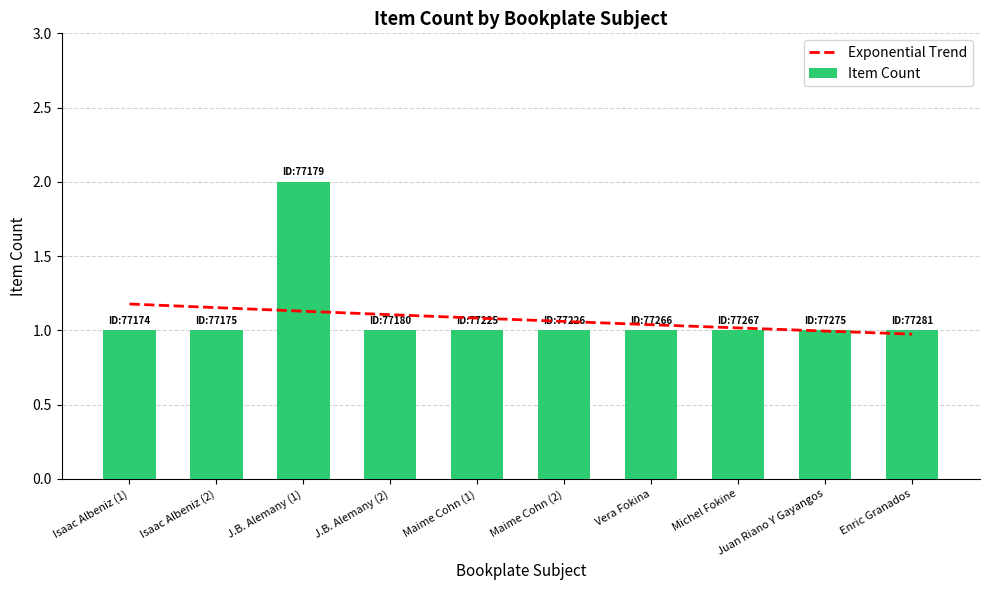

The value of Item Count at J.B. Alemany (1) is 2.0. True or false?

True